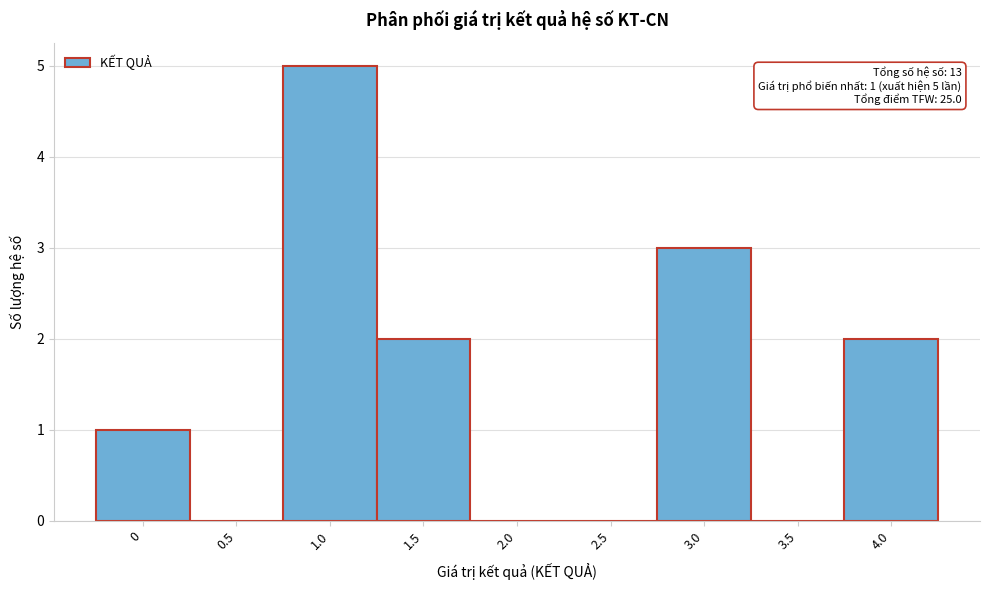

Reading left to right, what are all the values shown in this chart?

0=1	0.5=0	1.0=5	1.5=2	2.0=0	2.5=0	3.0=3	3.5=0	4.0=2